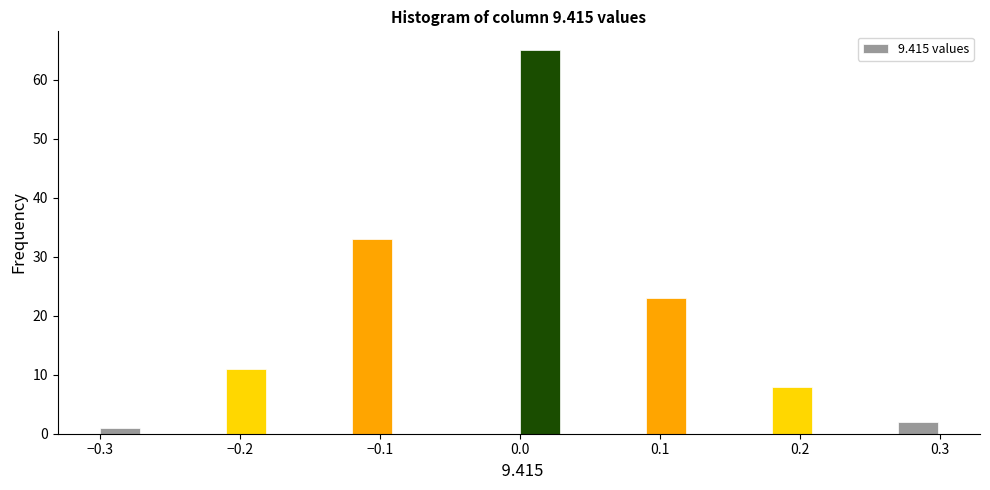

Read against the x-axis, roughly where is the centre of the tallest bar?

0.01